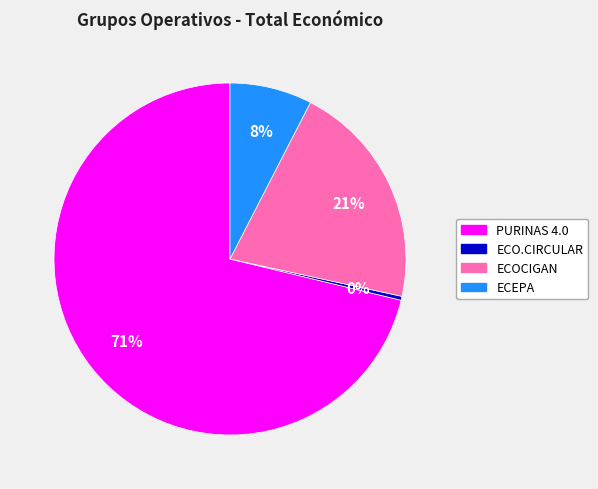

Rank the categories by value from lowest to highest.

ECO.CIRCULAR, ECEPA, ECOCIGAN, PURINAS 4.0